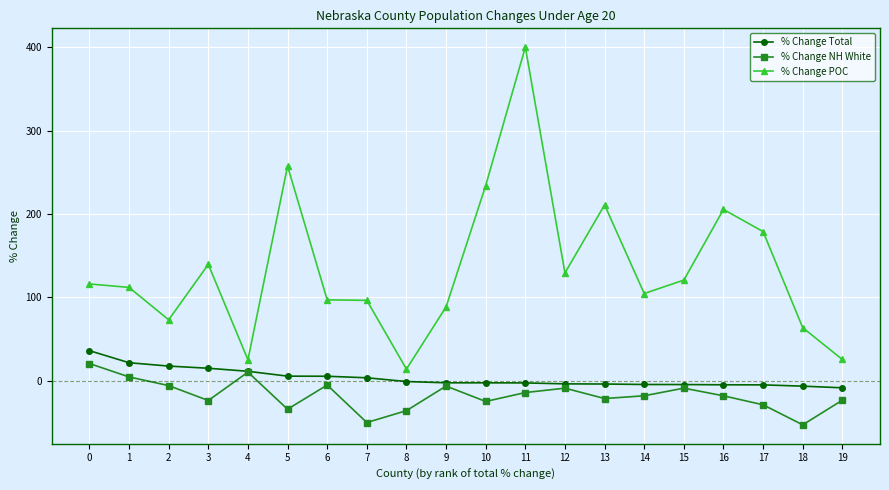

Which series has the widest spread of values?

% Change POC